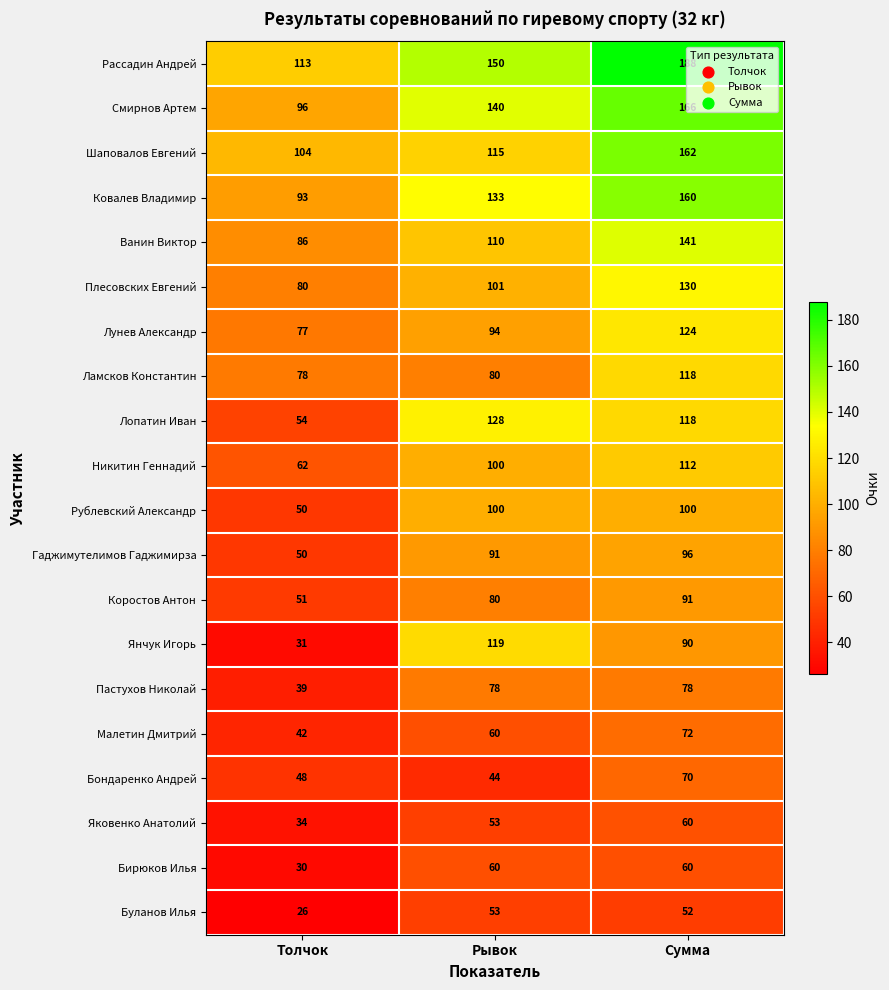

At which label does Шаповалов Евгений reach its peak?

Сумма